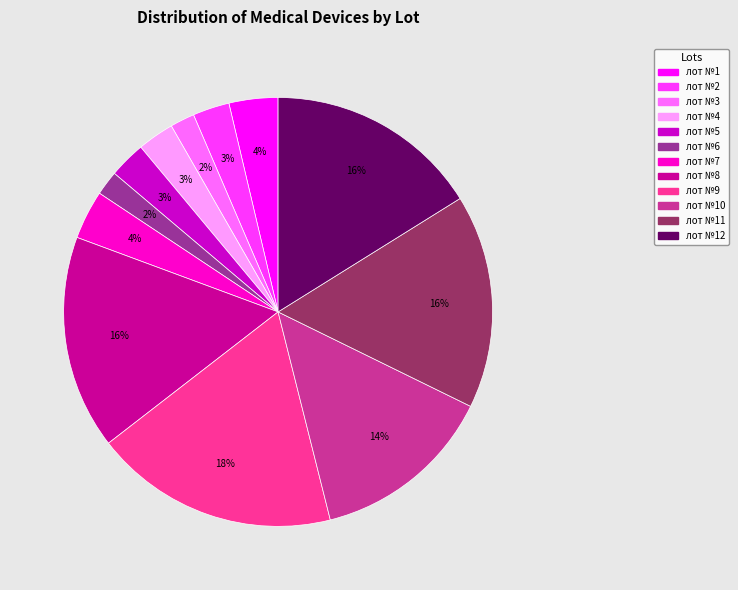

Does any single category account for the majority?

No